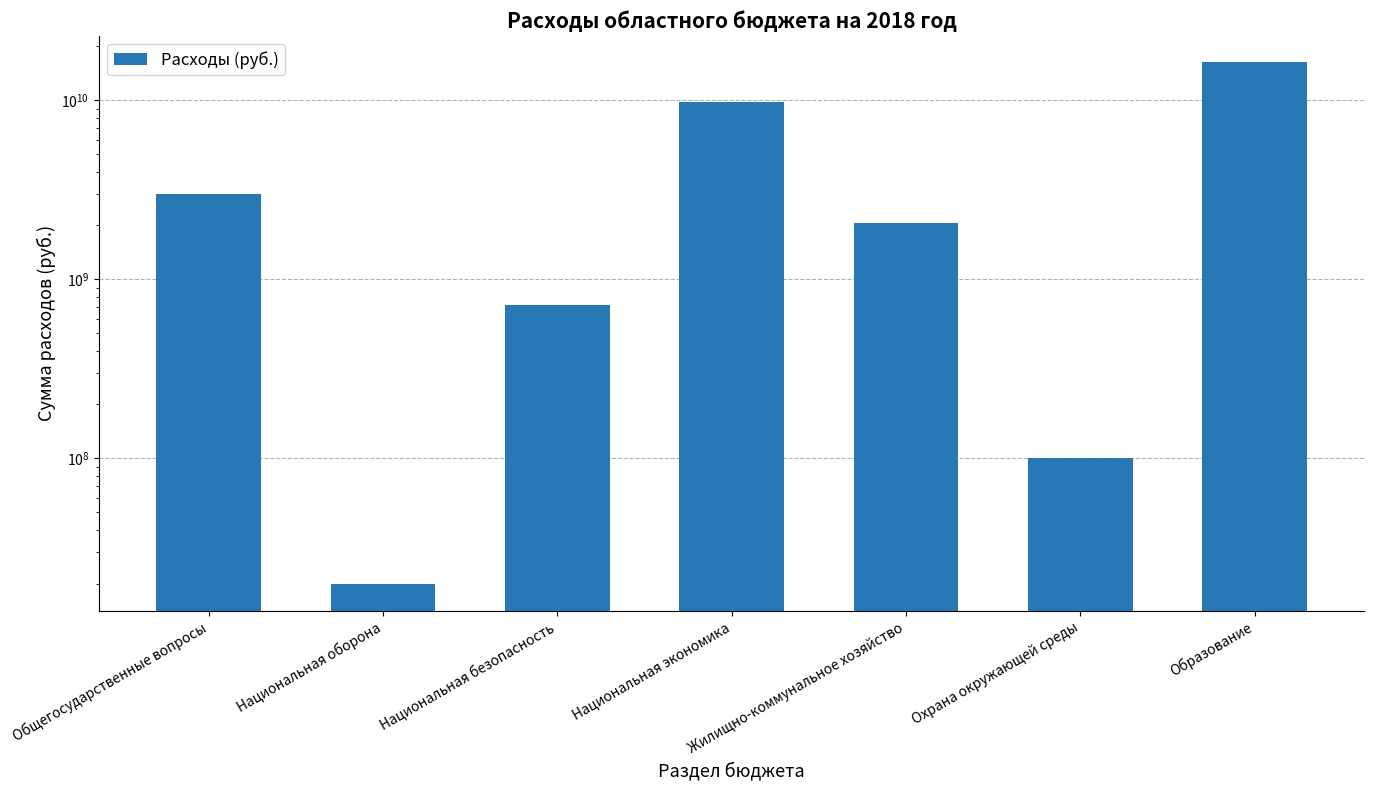

What is the label of the 2nd bar from the left?

Национальная оборона